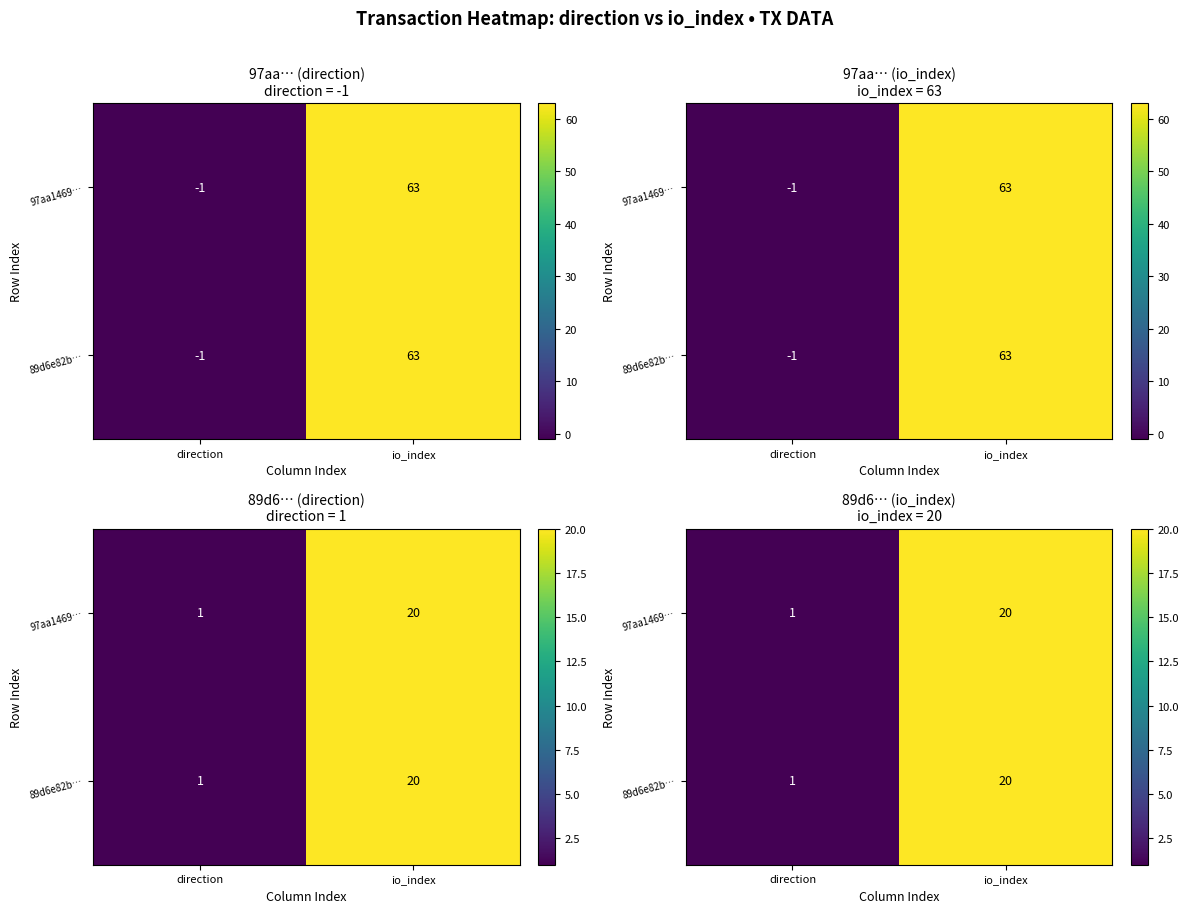

Where is 97aa1469… nearest to the value 10?

direction